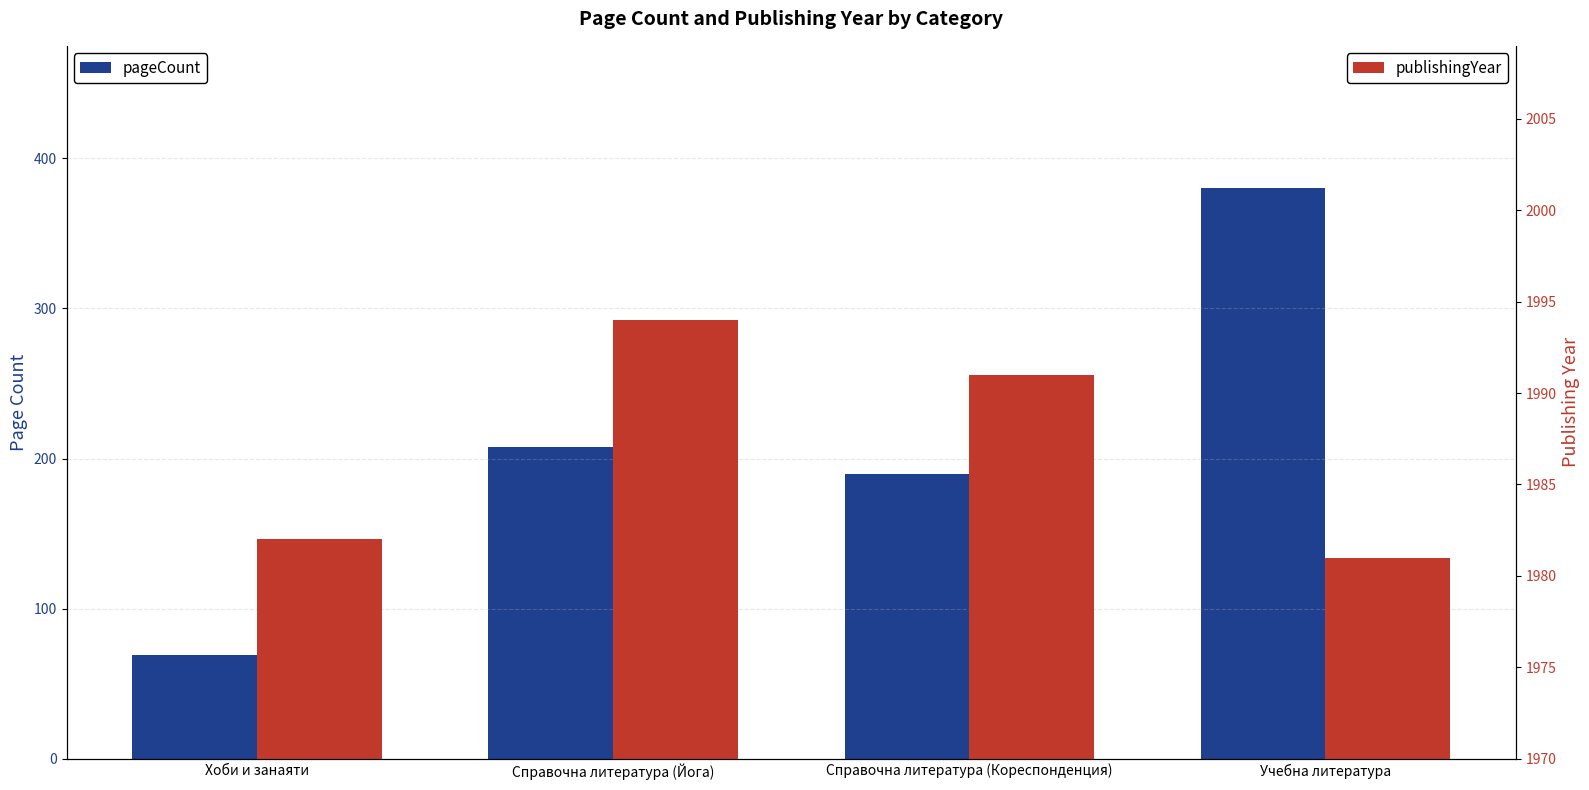

What is the label of the 3rd bar from the right?

Справочна литература (Йога)